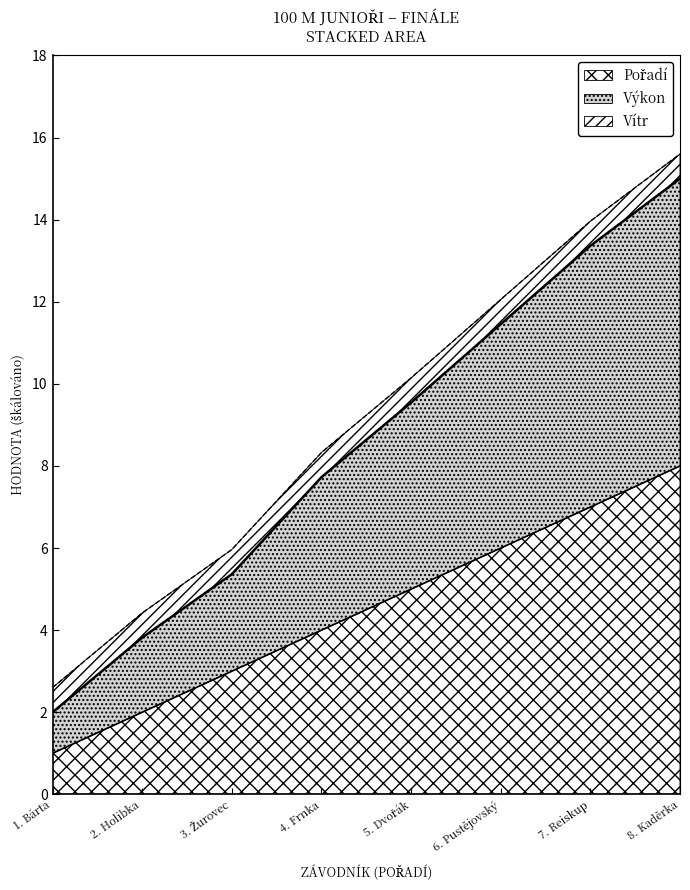

What is the value of the Výkon point at the 7th from the left?

13.4